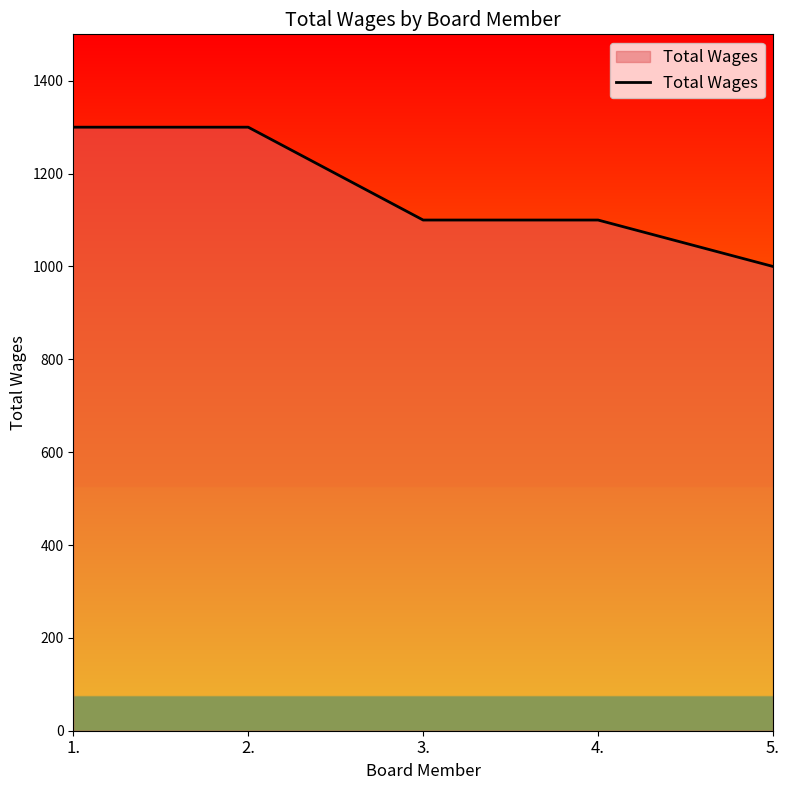

What is the greatest value displayed?

1300